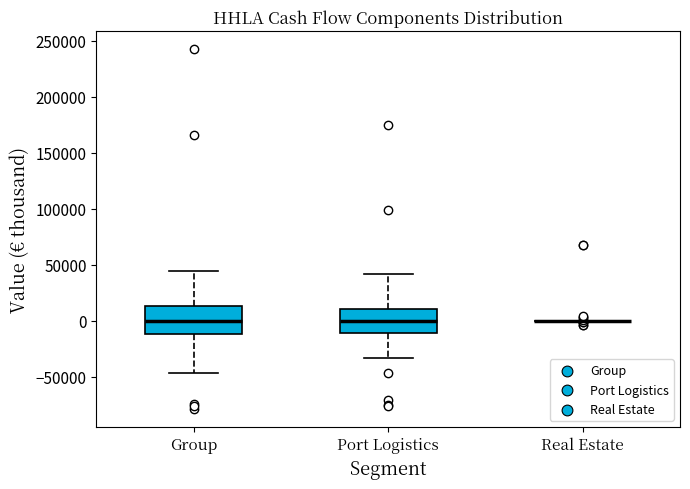

Where is the lower edge of the box for Port Logistics on the y-axis? The values are not printed on the chart, so give them approximately, as read against the axis.

-10000